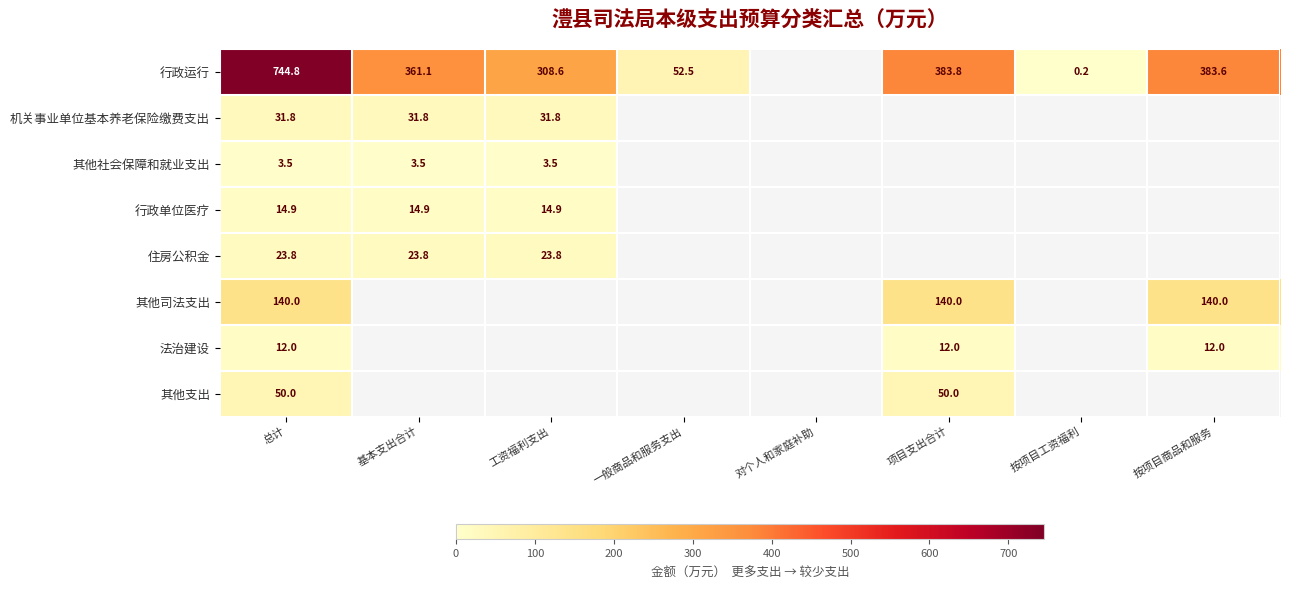

Rank the series at 总计 from highest to lowest value.

行政运行, 其他司法支出, 其他支出, 机关事业单位基本养老保险缴费支出, 住房公积金, 行政单位医疗, 法治建设, 其他社会保障和就业支出